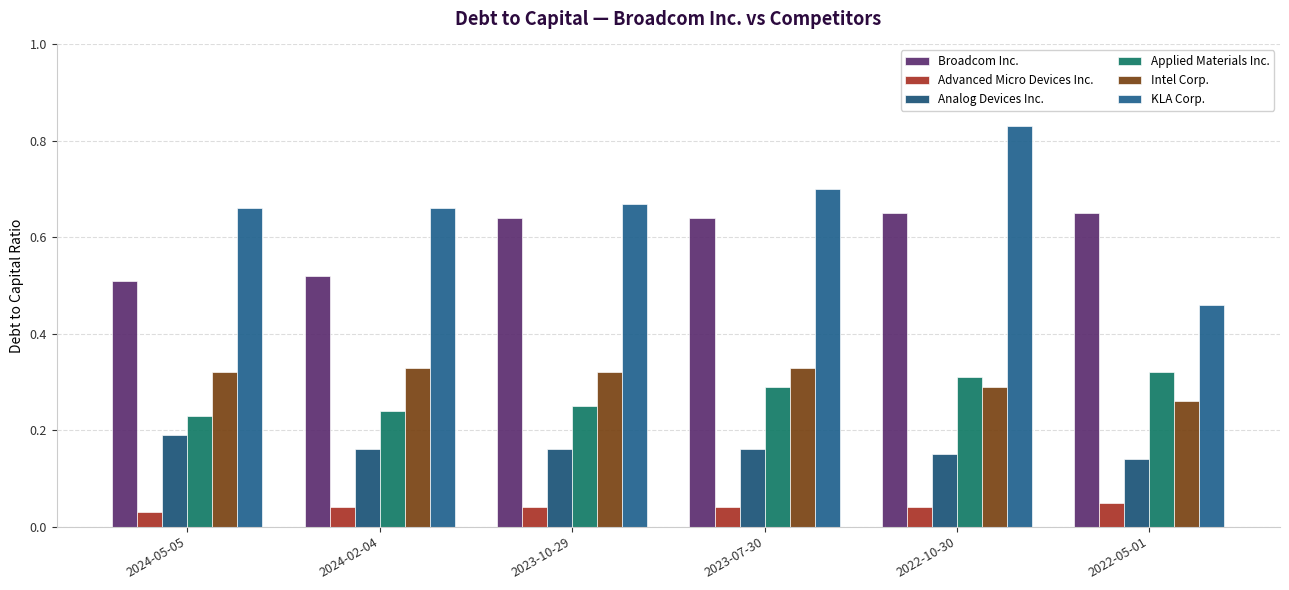

Count the number of data series in this chart.

6